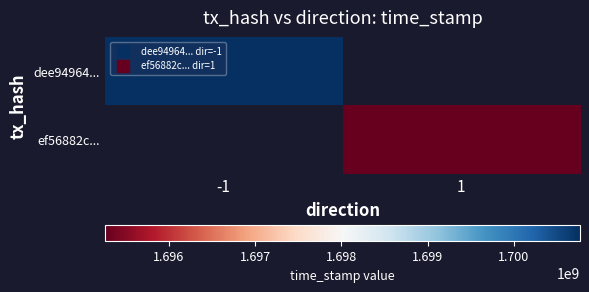

Is the value of dee94964... at 1 greater than the value of ef56882c... at 1?

No